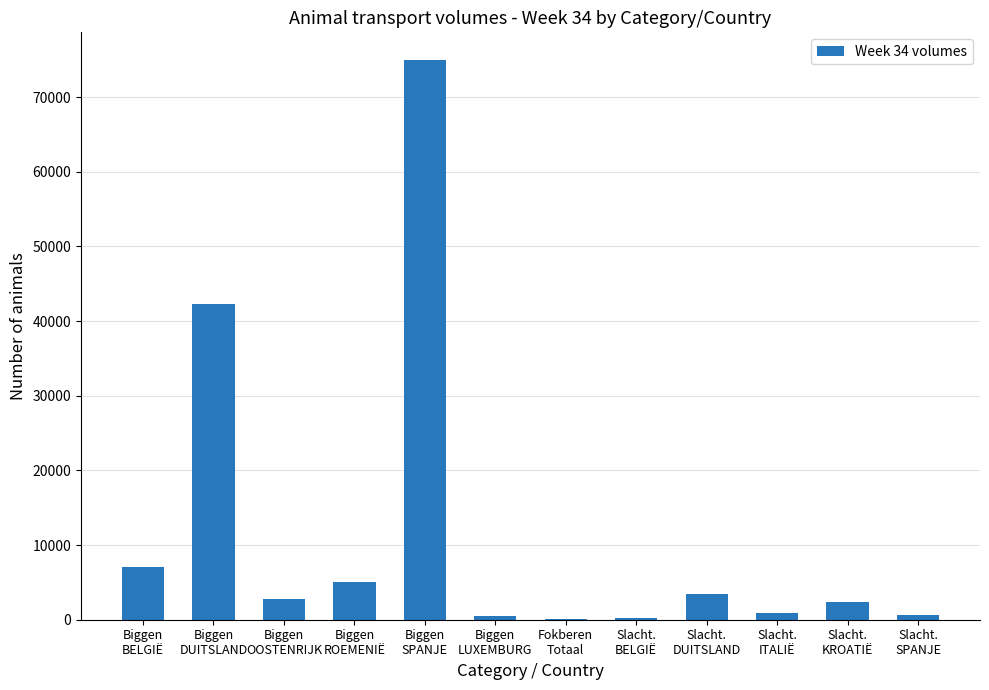

Is it true that the value at Biggen
SPANJE is 122825?

False